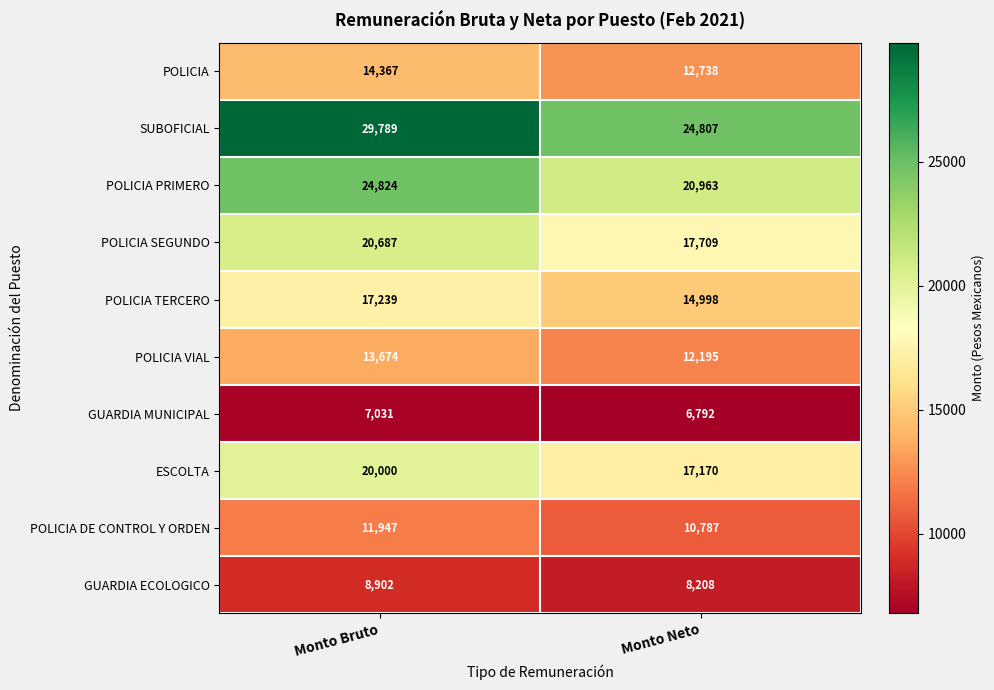

What is the greatest value displayed?

29789